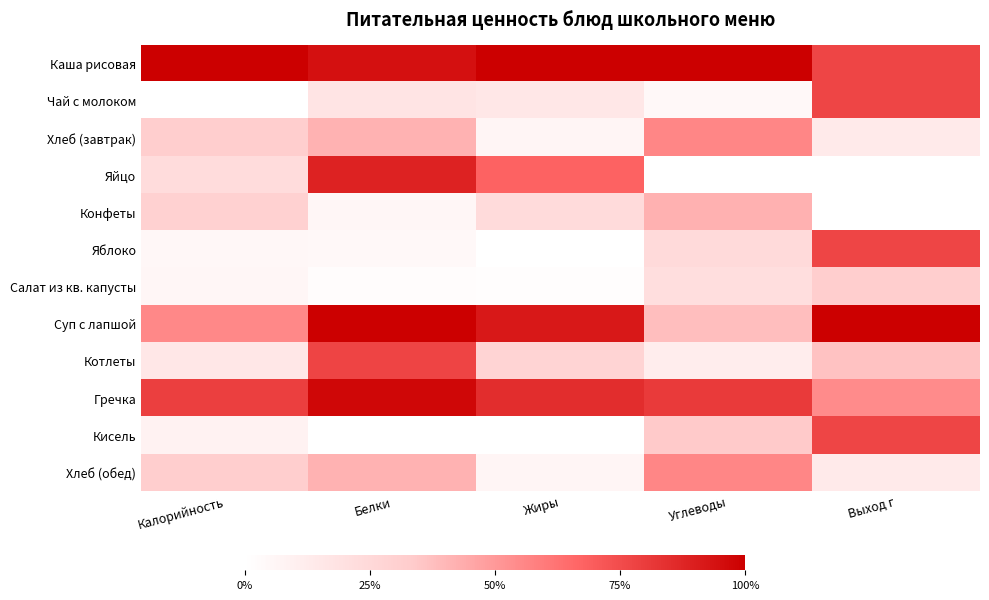

What is the total value across all series at Жиры?

4.2